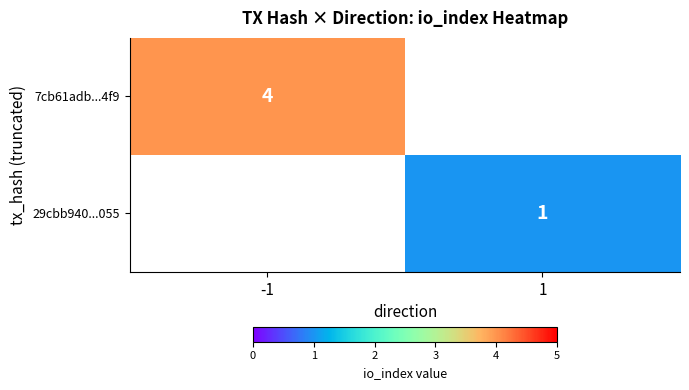

How many series are shown in this chart?

2